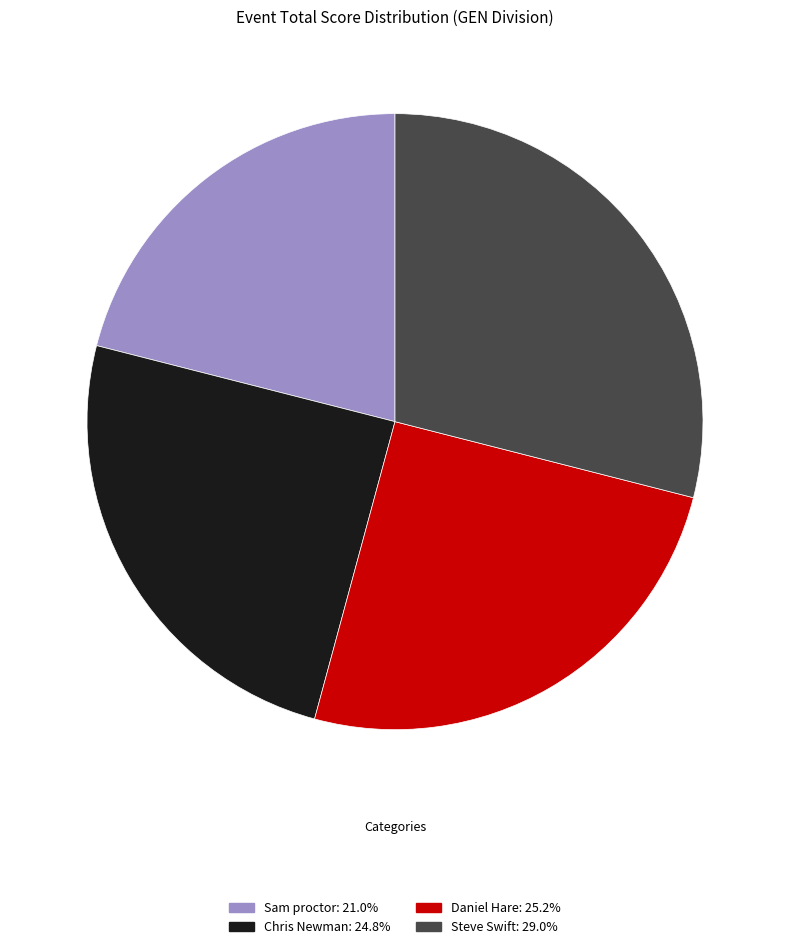

What is the ratio of the value at Steve Swift to the value at Sam proctor?

1.4